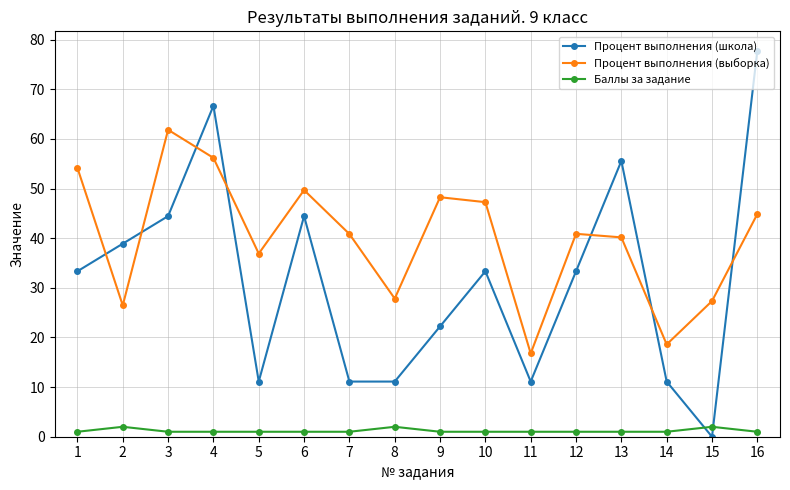

Which label corresponds to the smallest value in the chart?

15